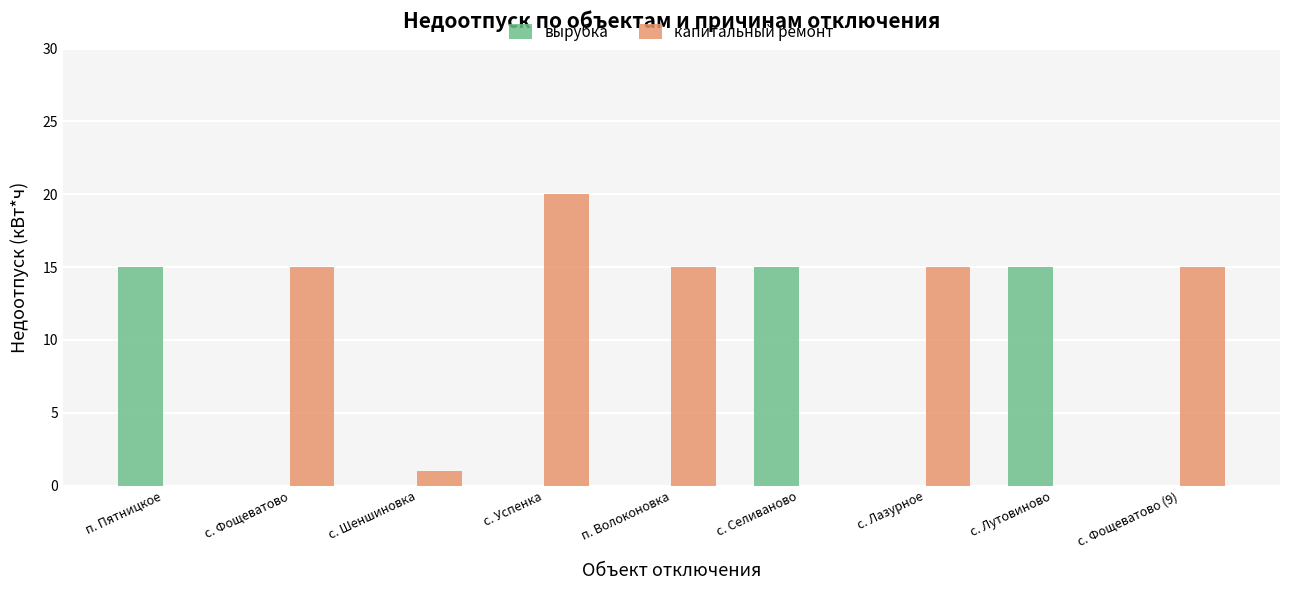

Does the chart contain stacked bars?

No